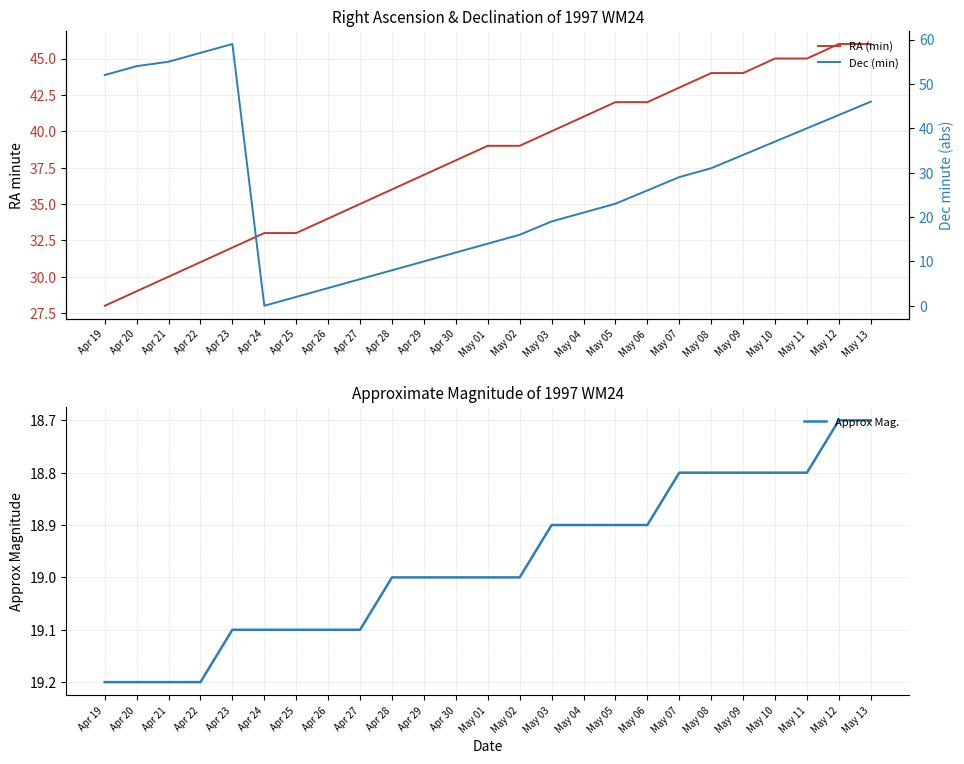

Between Apr 24 and May 05, which series saw the biggest shift?

Dec (min)